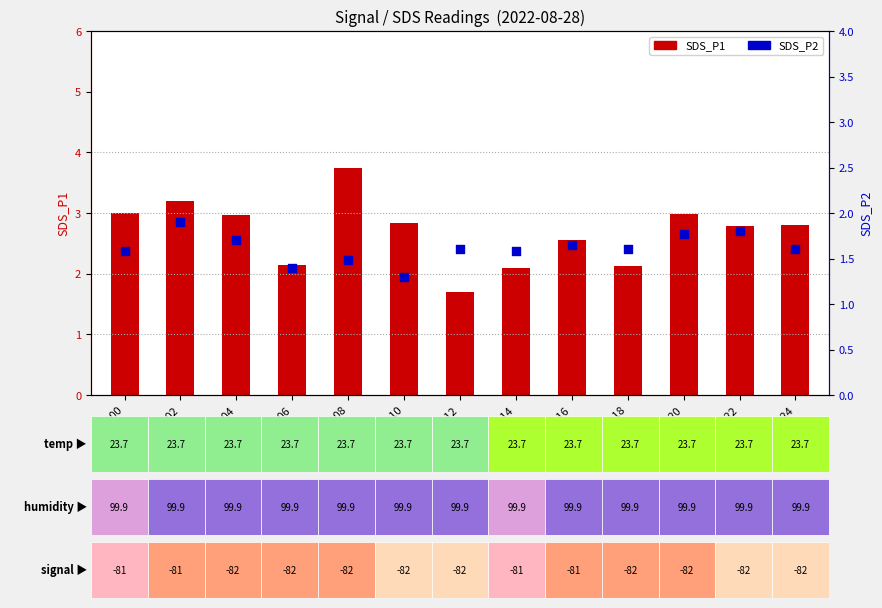

Which series reaches the minimum Y coordinate?

SDS_P2